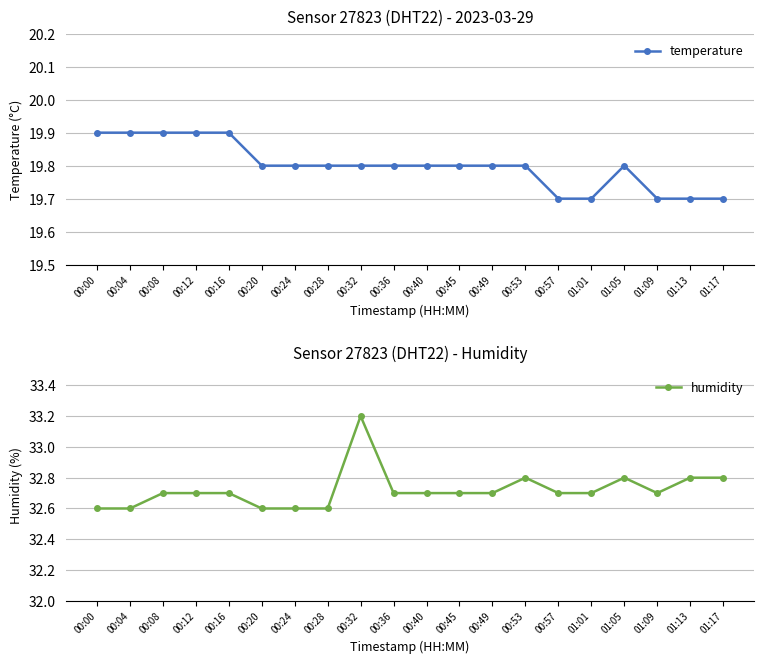

True or false: humidity and temperature intersect in this chart.

False